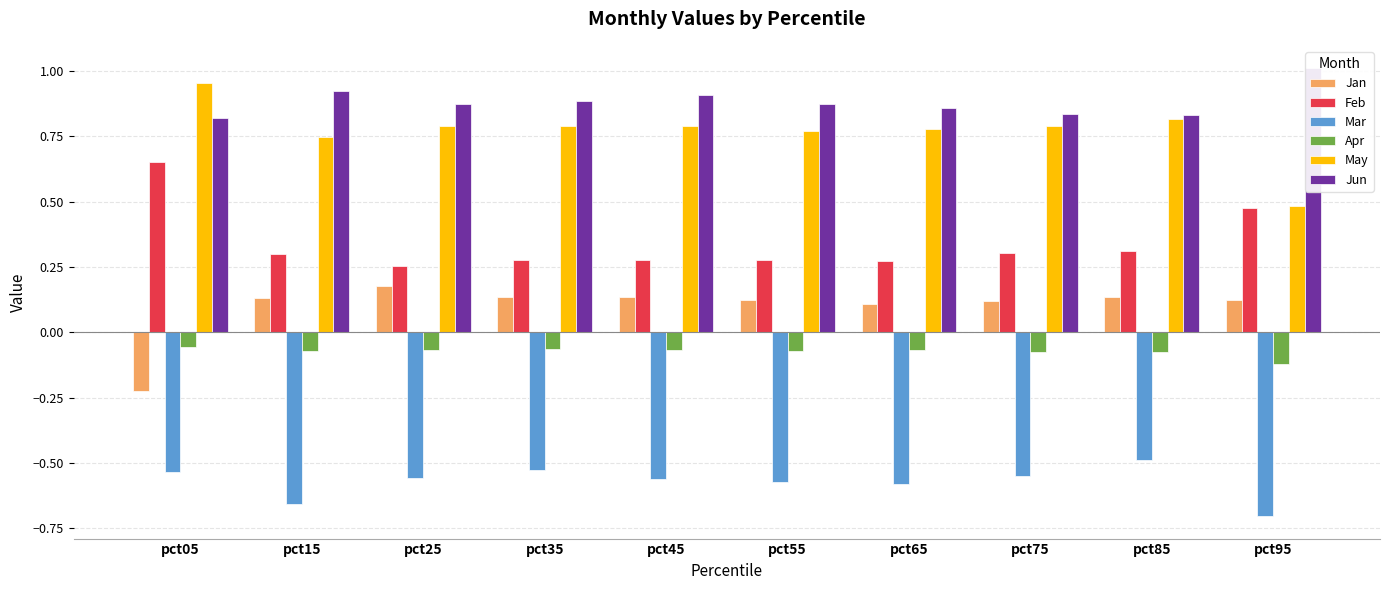

At pct85, list the series in order from smallest to largest.

Mar, Apr, Jan, Feb, May, Jun